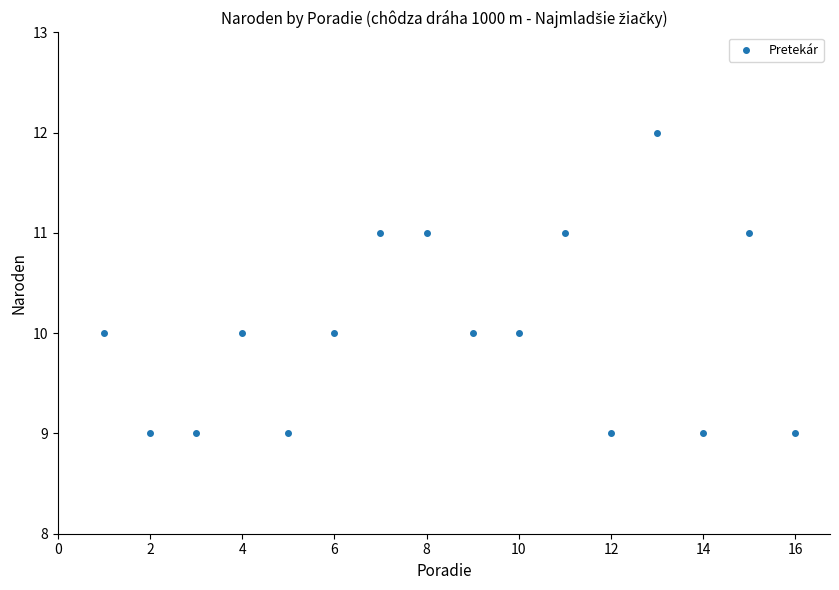

What is the range of X values (max minus min)?

15